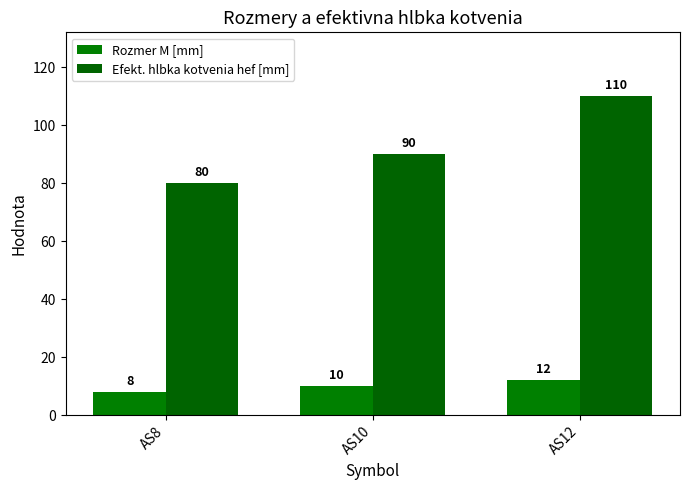

At which label is Rozmer M [mm] closest to 10?

AS10